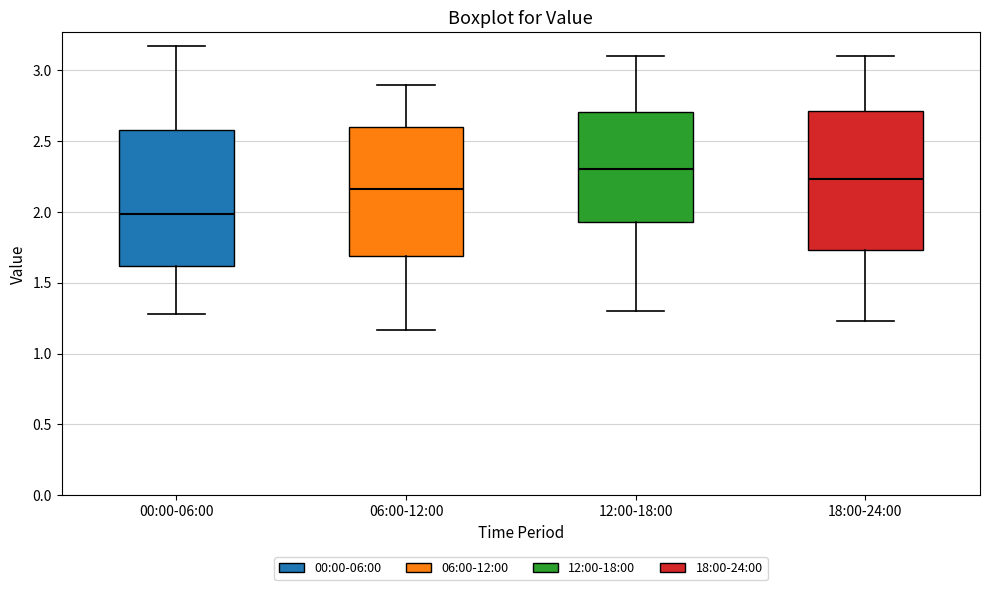

Where is the lower edge of the box for 12:00-18:00 on the y-axis? The values are not printed on the chart, so give them approximately, as read against the axis.

1.95